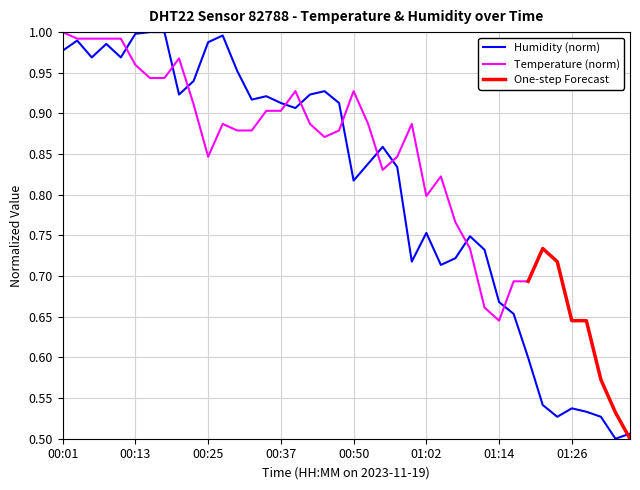

At which category is the sum across all series the highest?

00:04